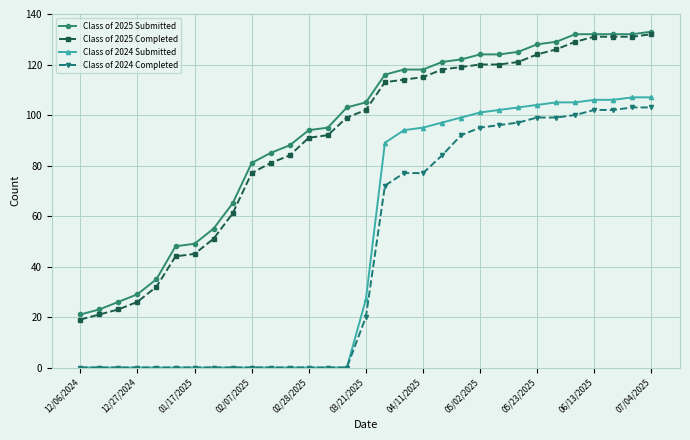

What is the value of the Class of 2025 Submitted point at the 11th from the left?

85